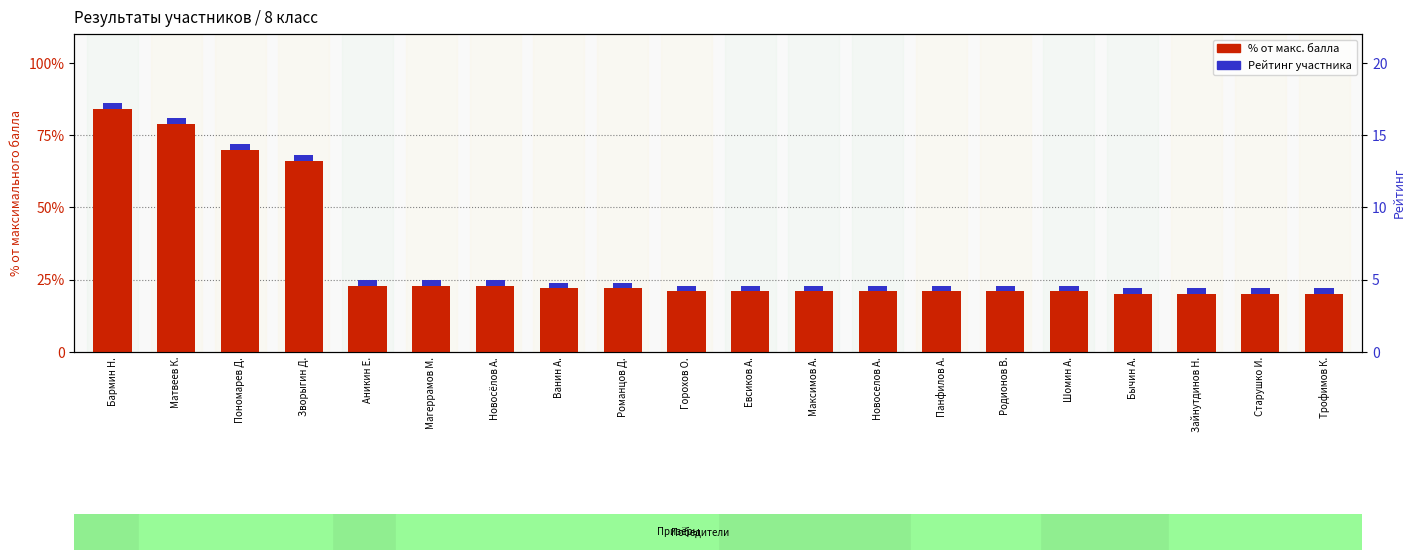

How many groups of bars are there?

20